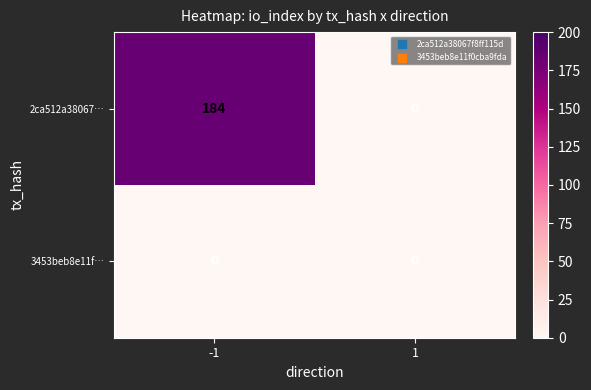

Between -1 and 1, which series saw the biggest shift?

2ca512a38067…